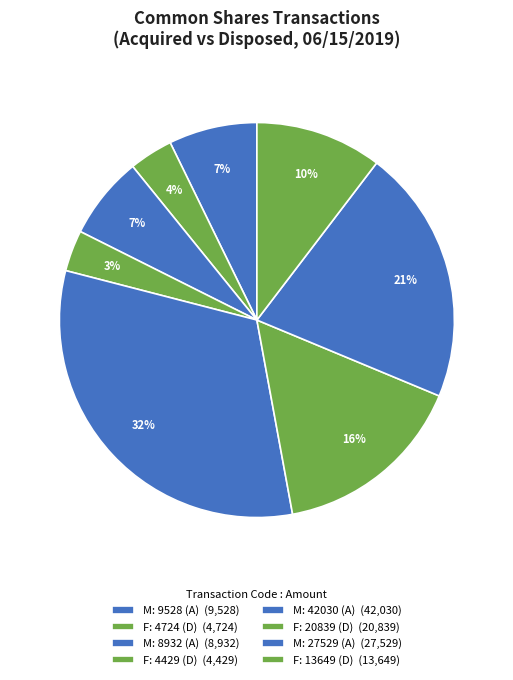

How many segments does this pie chart have?

8